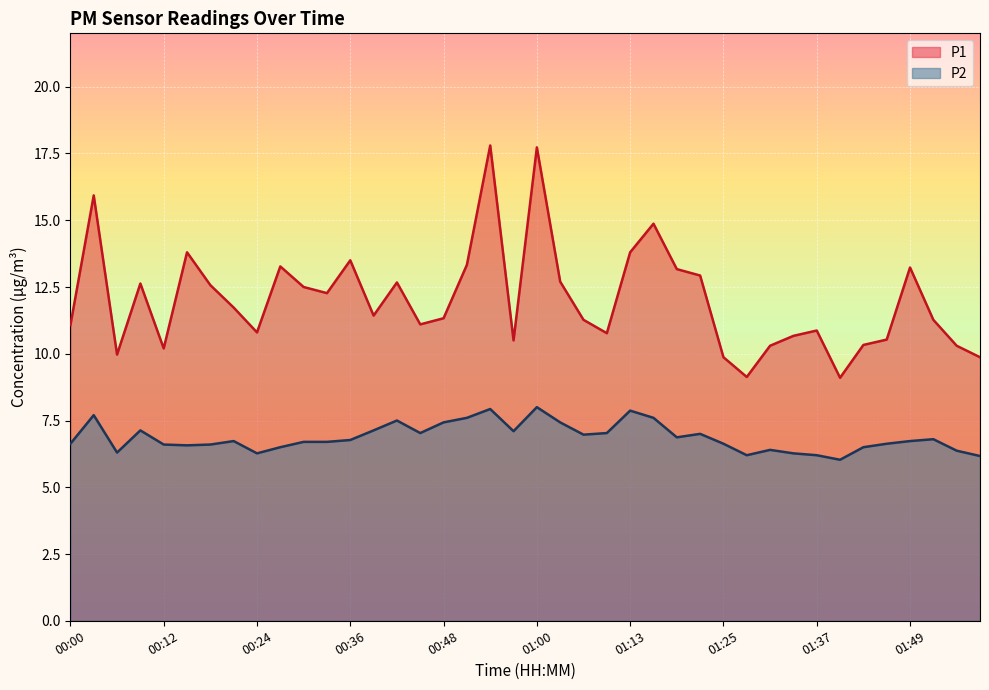

What is the difference between the highest and lowest values at 01:19?

6.3